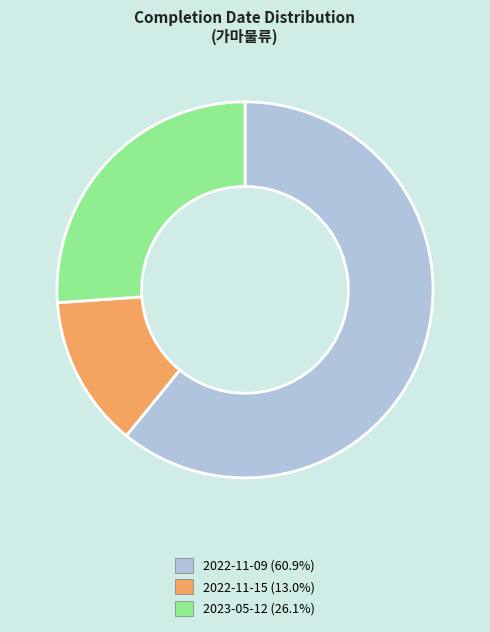

Which has a higher value, 2022-11-15 or 2023-05-12?

2023-05-12